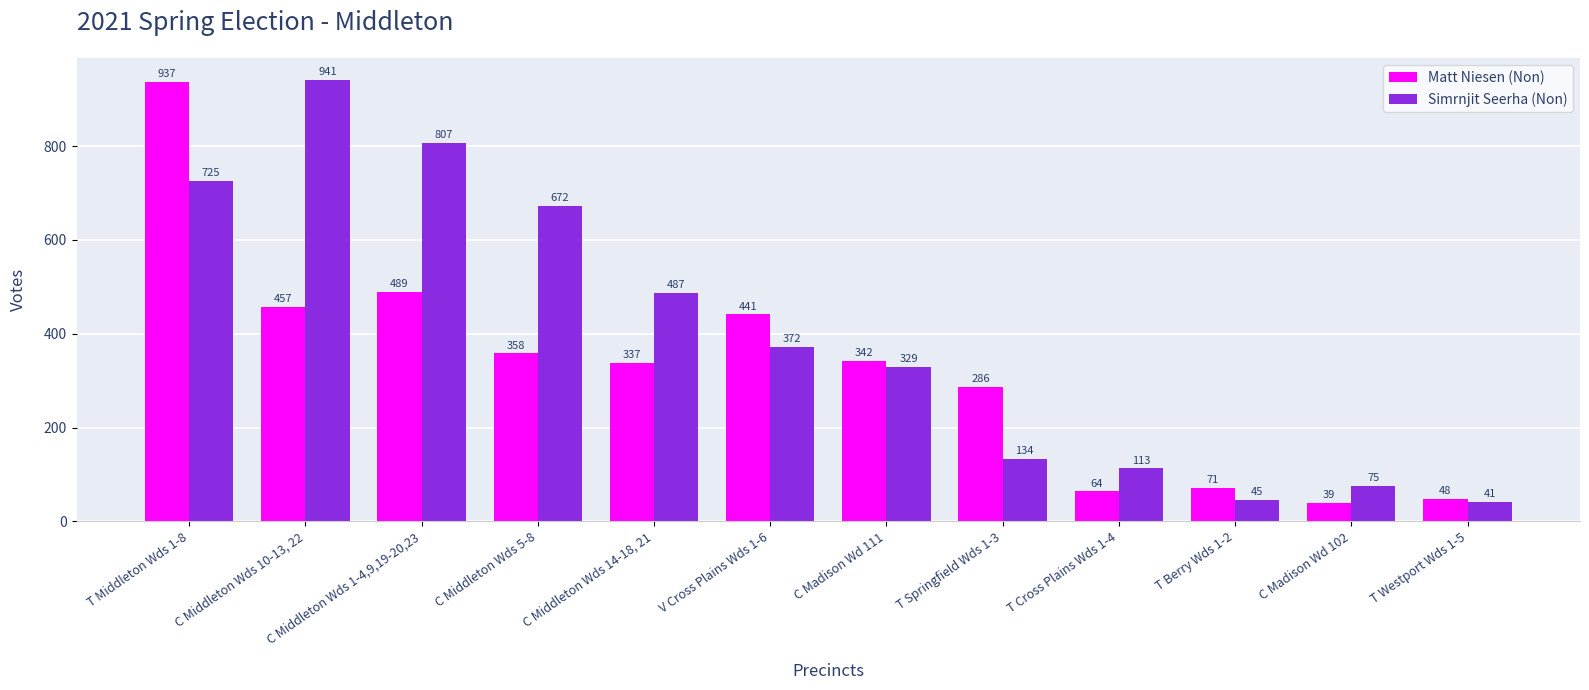

List the series in order of their peak value, highest first.

Simrnjit Seerha (Non), Matt Niesen (Non)